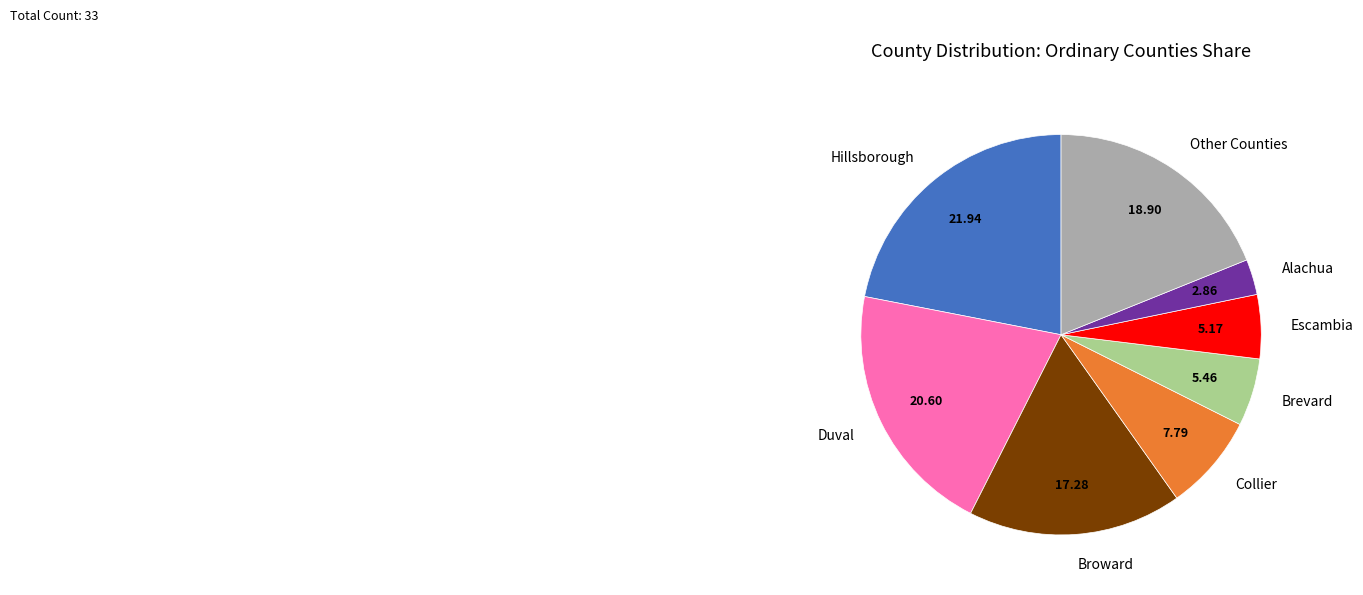

Which slice is the smallest?

Alachua